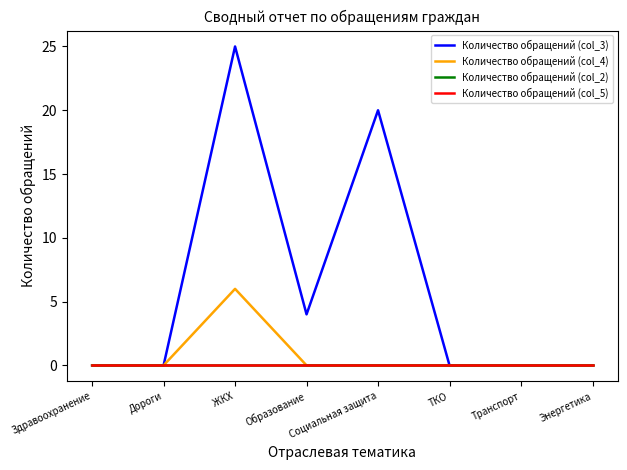

Which series changed the most between Дороги and Транспорт?

Количество обращений (col_3)